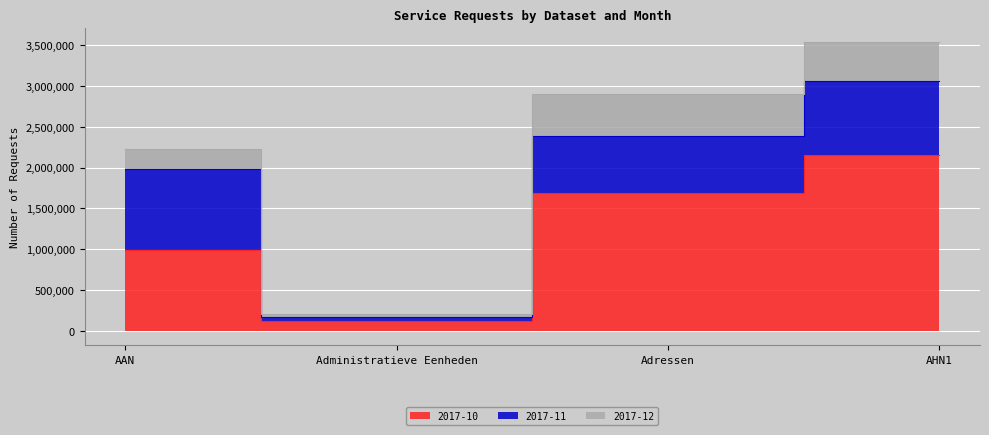

Is it true that 2017-10 equals 1685483 at Adressen?

True